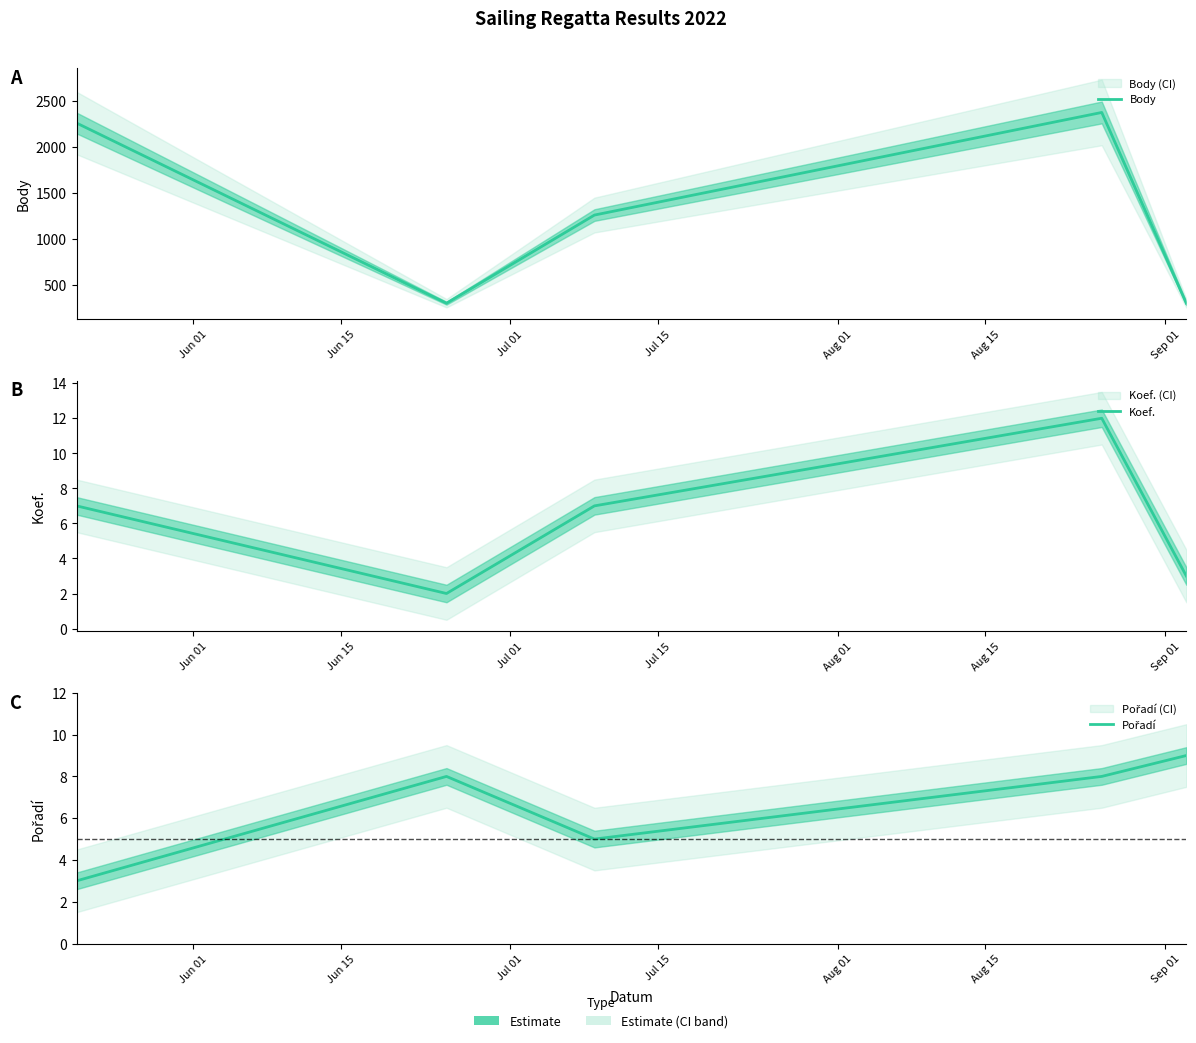

What is the label of the 1st point from the left?

Jun 01